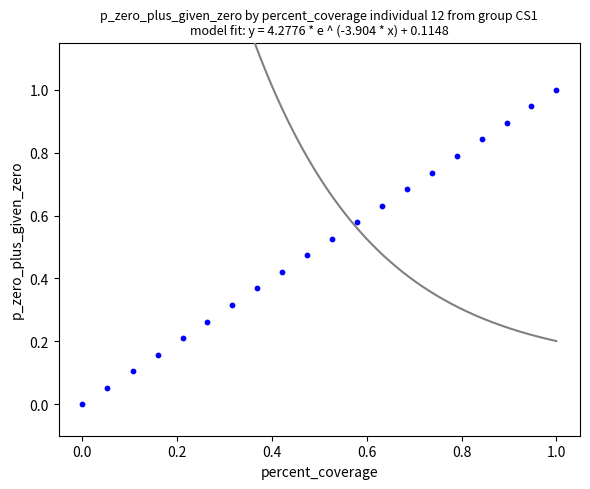

What is the range of X values (max minus min)?

1.0